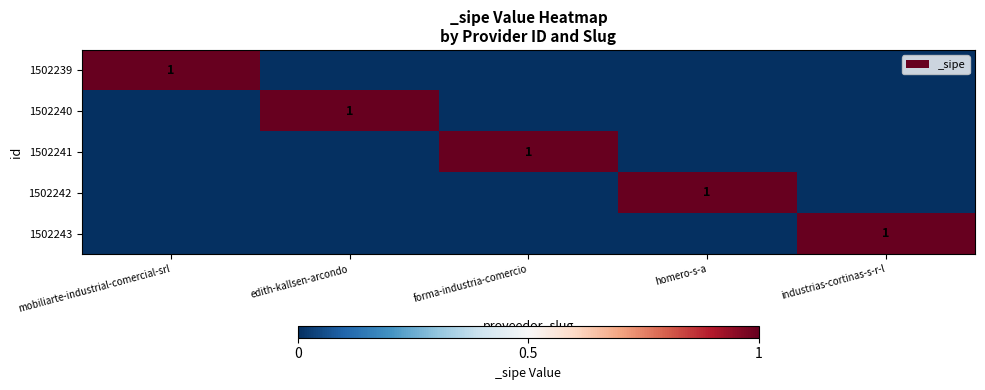

What is the difference between the highest and lowest values at homero-s-a?

1